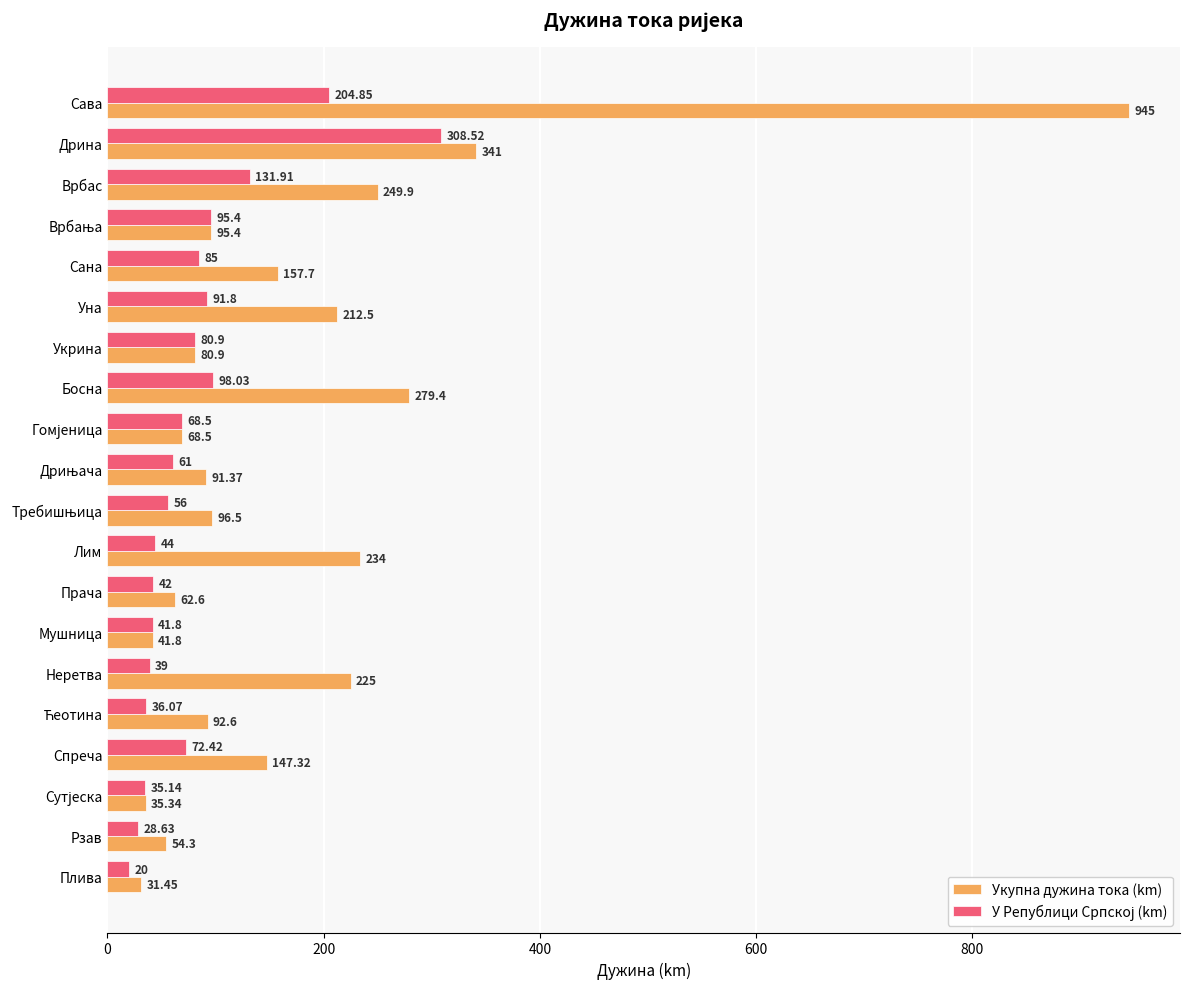

At which label does Укупна дужина тока (km) reach its minimum?

Плива